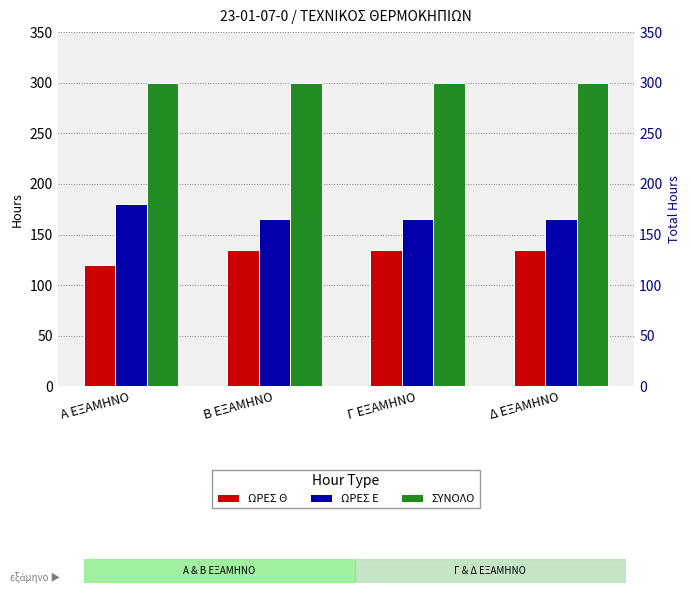

The ΩΡΕΣ Θ series shows 135 at Β ΕΞΑΜΗΝΟ. True or false?

True